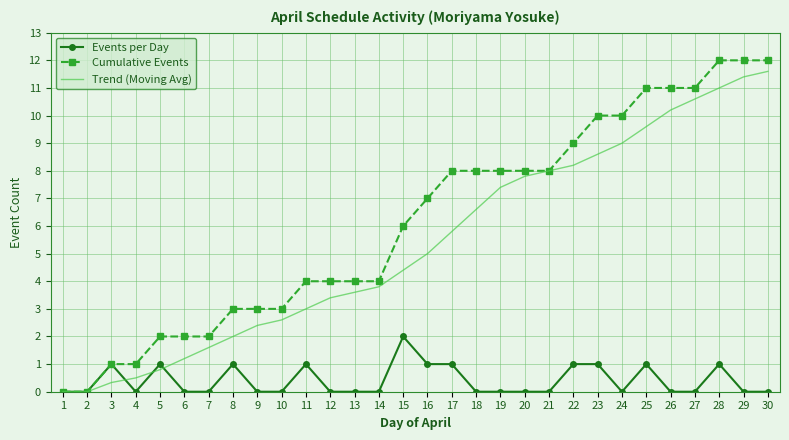

Reading left to right, what are all the values shown in this chart?

Events per Day: 1=0.0	2=0.0	3=1.0	4=0.0	5=1.0	6=0.0	7=0.0	8=1.0	9=0.0	10=0.0	11=1.0	12=0.0	13=0.0	14=0.0	15=2.0	16=1.0	17=1.0	18=0.0	19=0.0	20=0.0	21=0.0	22=1.0	23=1.0	24=0.0	25=1.0	26=0.0	27=0.0	28=1.0	29=0.0	30=0.0
Cumulative Events: 1=0.0	2=0.0	3=1.0	4=1.0	5=2.0	6=2.0	7=2.0	8=3.0	9=3.0	10=3.0	11=4.0	12=4.0	13=4.0	14=4.0	15=6.0	16=7.0	17=8.0	18=8.0	19=8.0	20=8.0	21=8.0	22=9.0	23=10.0	24=10.0	25=11.0	26=11.0	27=11.0	28=12.0	29=12.0	30=12.0
Trend (Moving Avg): 1=0.0	2=0.0	3=0.3	4=0.5	5=0.8	6=1.2	7=1.6	8=2.0	9=2.4	10=2.6	11=3.0	12=3.4	13=3.6	14=3.8	15=4.4	16=5.0	17=5.8	18=6.6	19=7.4	20=7.8	21=8.0	22=8.2	23=8.6	24=9.0	25=9.6	26=10.2	27=10.6	28=11.0	29=11.4	30=11.6